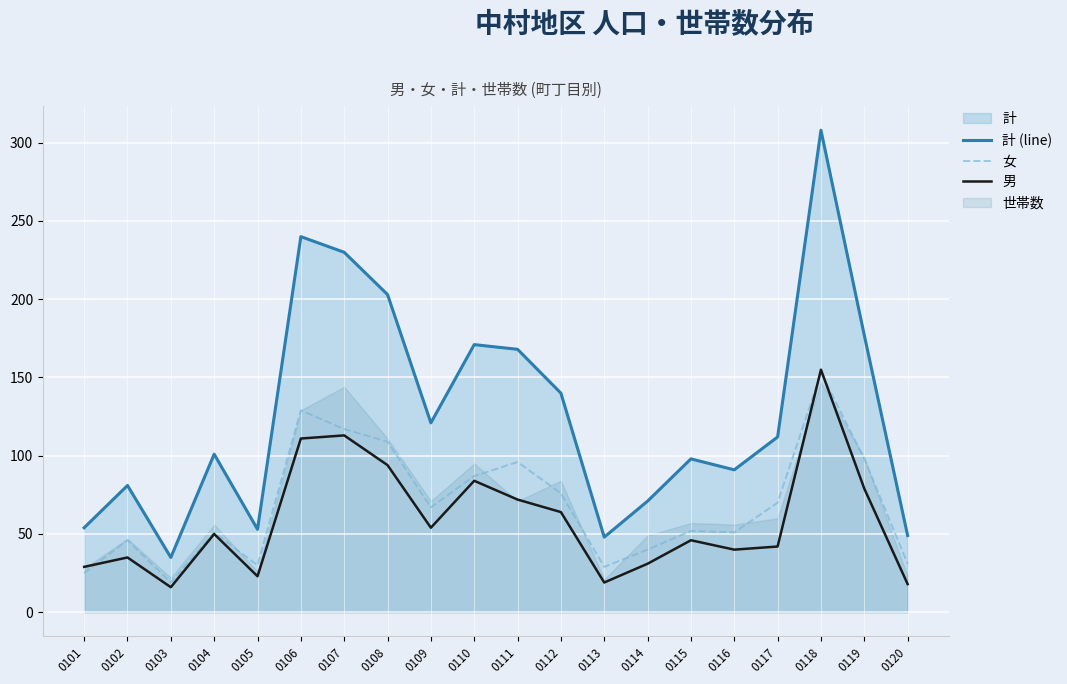

Reading right to left, what are all the values shown in this chart?

計 (line): 0120=49	0119=177	0118=308	0117=112	0116=91	0115=98	0114=71	0113=48	0112=140	0111=168	0110=171	0109=121	0108=203	0107=230	0106=240	0105=53	0104=101	0103=35	0102=81	0101=54
女: 0120=31	0119=98	0118=153	0117=70	0116=51	0115=52	0114=40	0113=29	0112=76	0111=96	0110=87	0109=67	0108=109	0107=117	0106=129	0105=30	0104=51	0103=19	0102=46	0101=25
男: 0120=18	0119=79	0118=155	0117=42	0116=40	0115=46	0114=31	0113=19	0112=64	0111=72	0110=84	0109=54	0108=94	0107=113	0106=111	0105=23	0104=50	0103=16	0102=35	0101=29